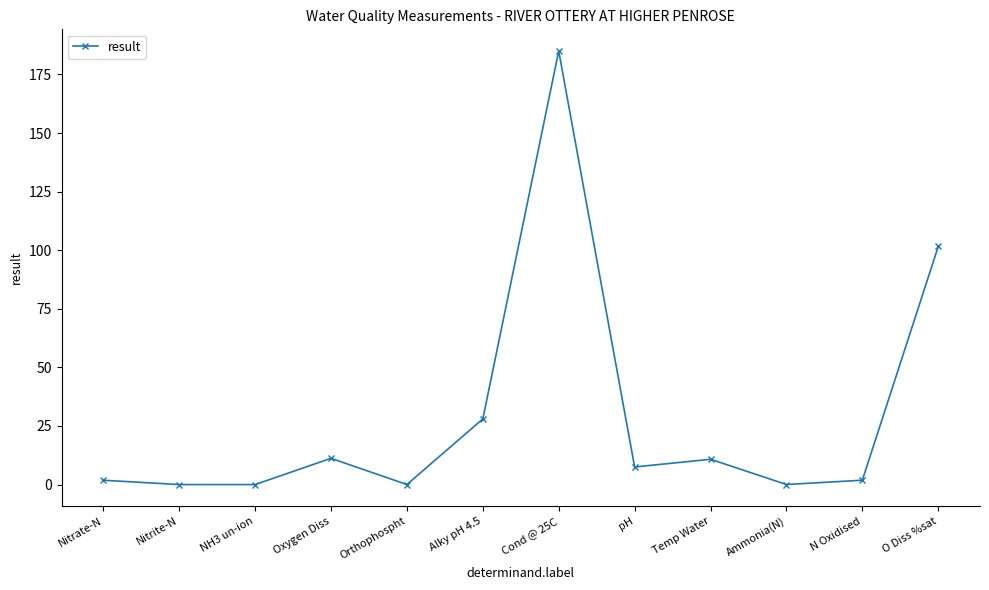

What is the label of the 12th point from the left?

O Diss %sat